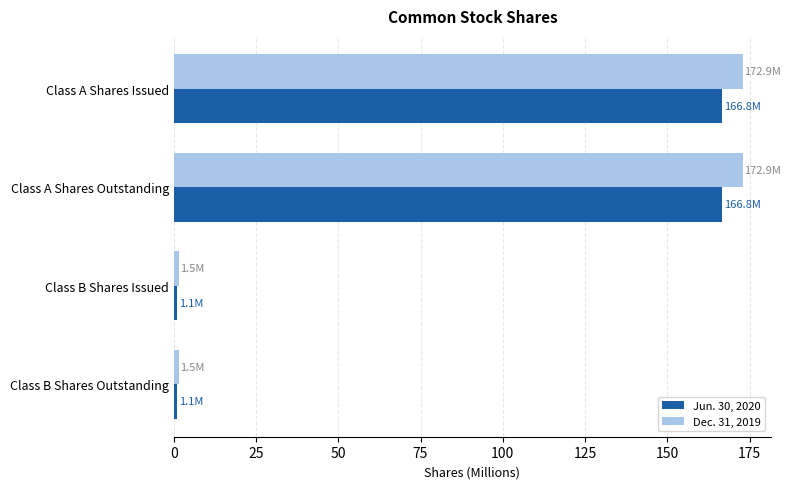

What is the sum of all Dec. 31, 2019 values?

348.7